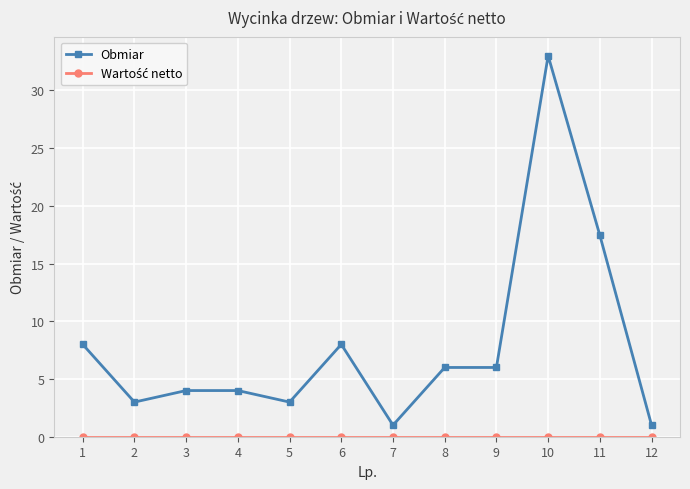

Which series has the largest total across all categories?

Obmiar